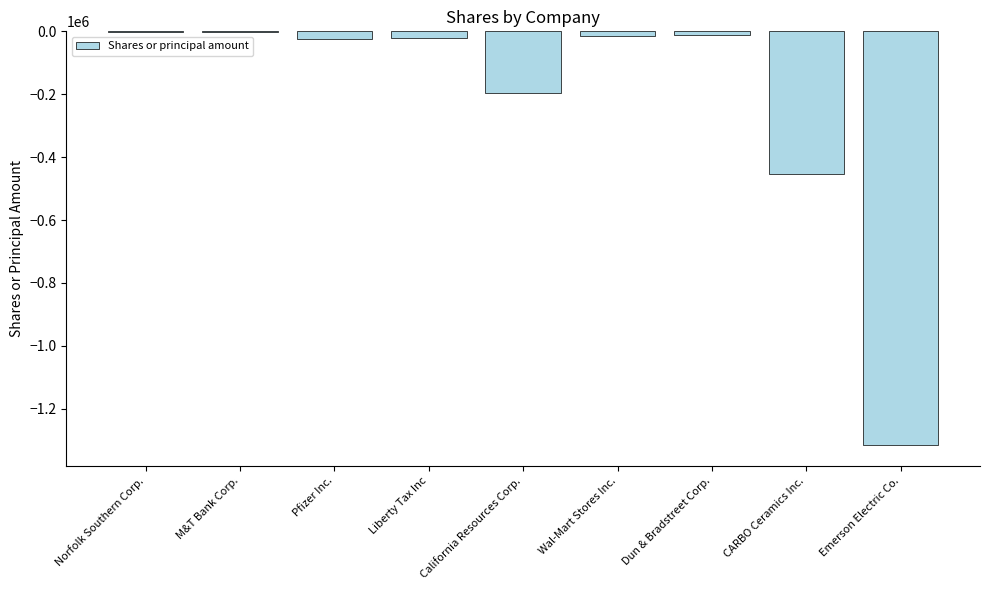

What is the difference between the values at Wal-Mart Stores Inc. and Pfizer Inc.?

9654